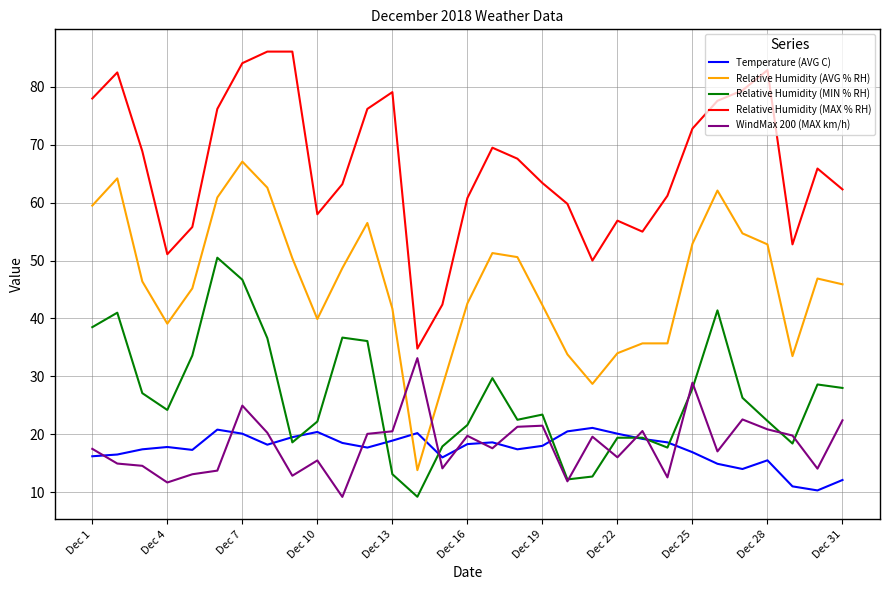

List the series in order of their peak value, highest first.

Relative Humidity (MAX % RH), Relative Humidity (AVG % RH), Relative Humidity (MIN % RH), WindMax 200 (MAX km/h), Temperature (AVG C)